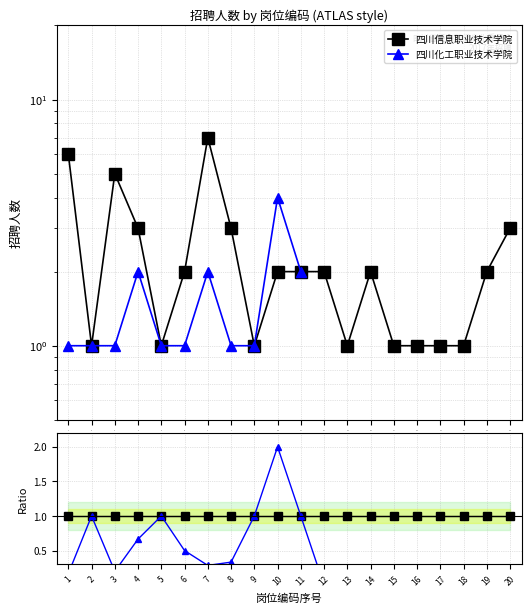

Is the value of 四川信息职业技术学院 at 2 greater than the value of 四川化工职业技术学院 at 13?

Yes